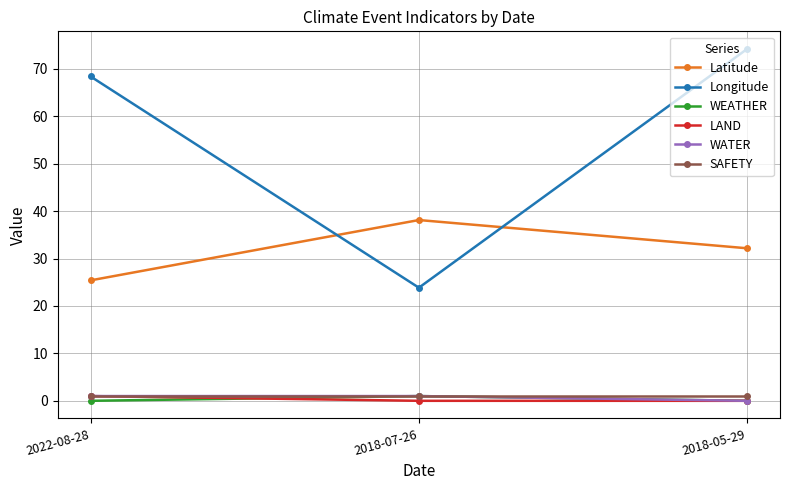

How many lines are shown in the chart?

6